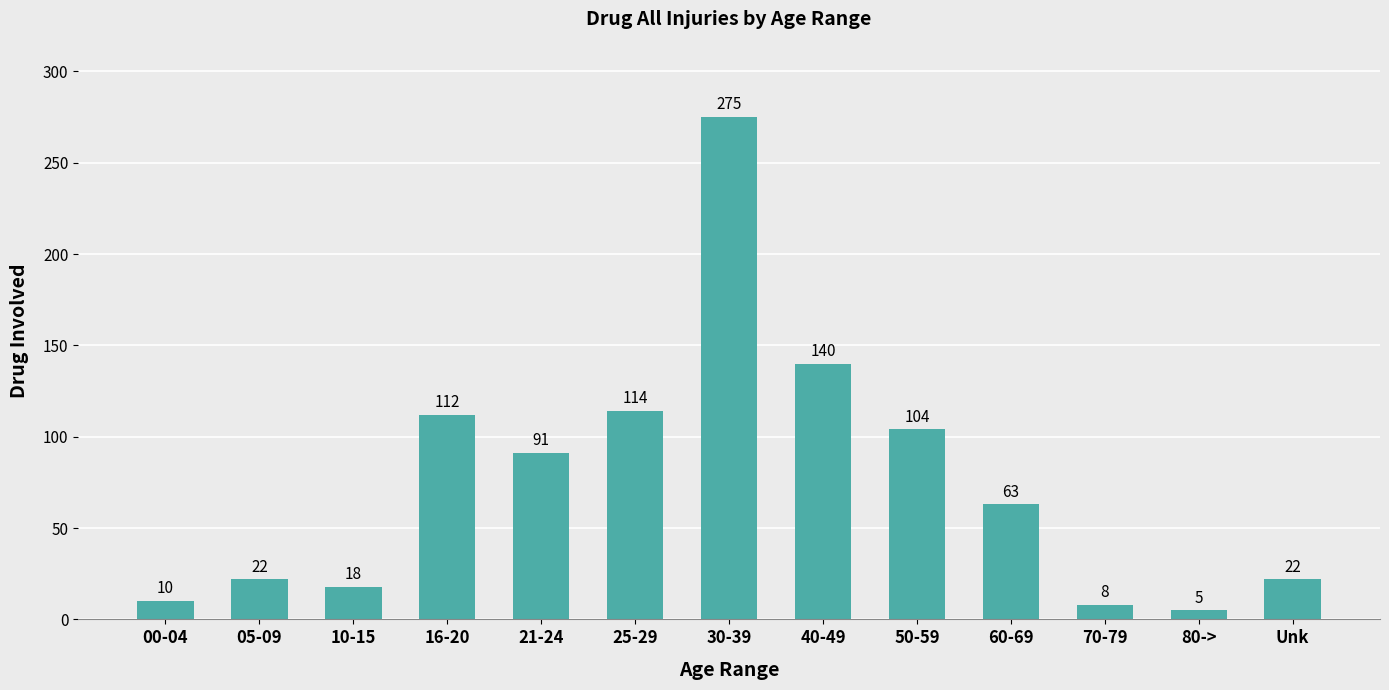

What is the label of the 8th bar from the right?

25-29